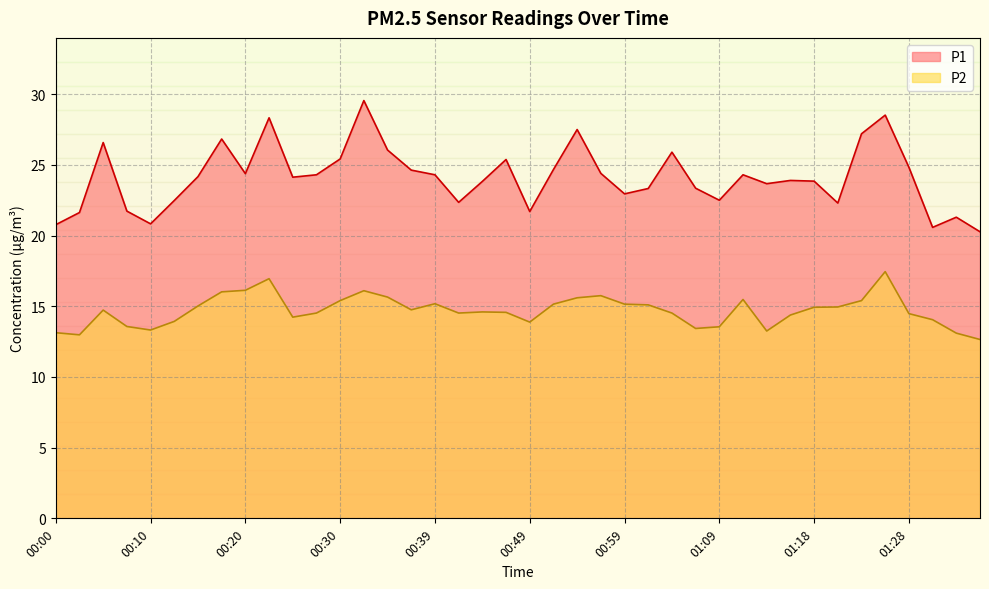

What is the smallest value displayed?

12.7